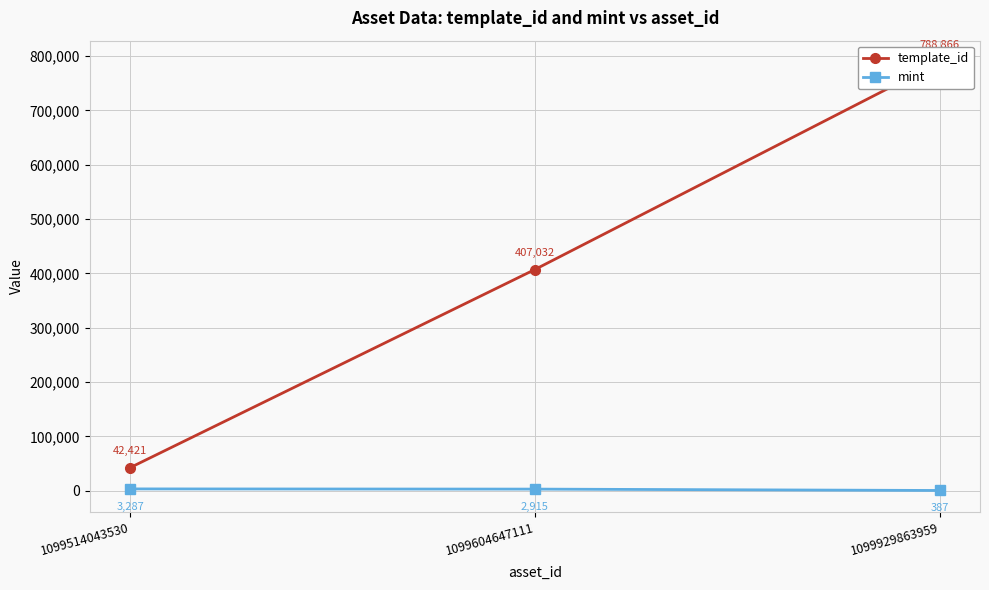

Which series has the largest total across all categories?

template_id